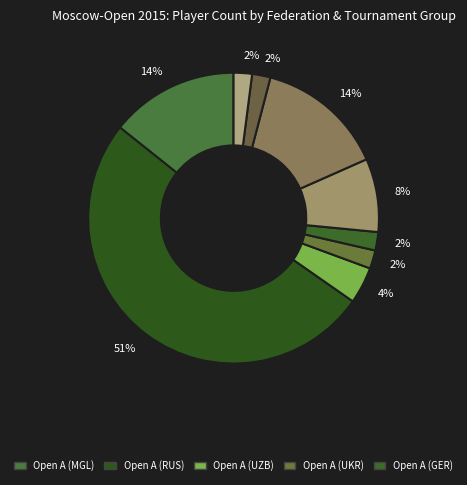

How many slices are in this pie chart?

9